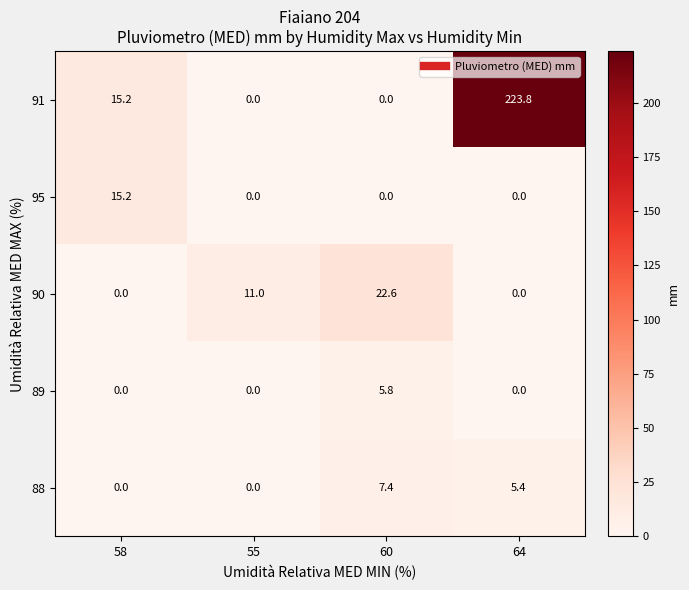

How many positive values does the 90 series have?

2